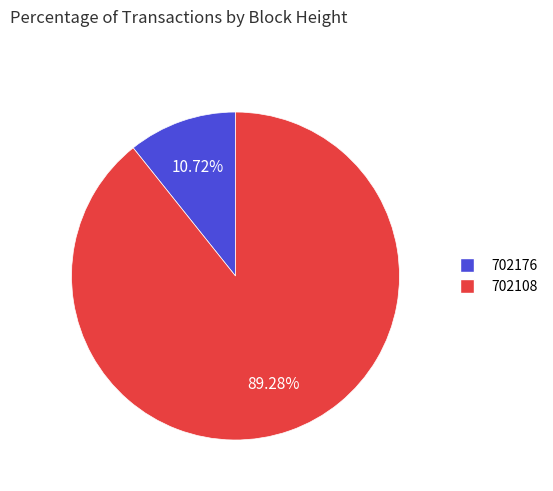

What is the total percentage of 702108 and 702176?

100.0%